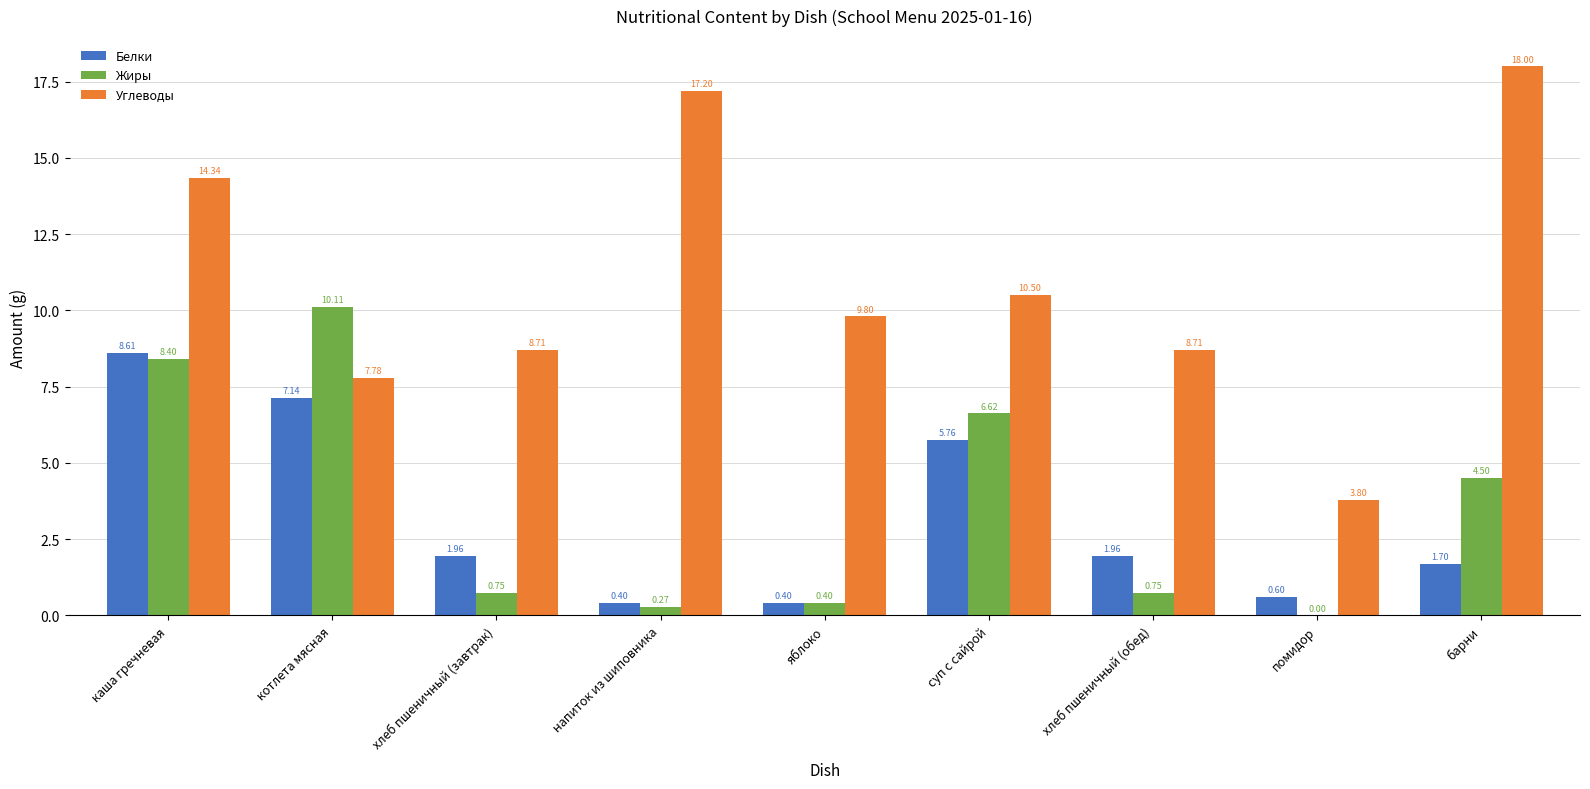

Which series has the largest total across all categories?

Углеводы